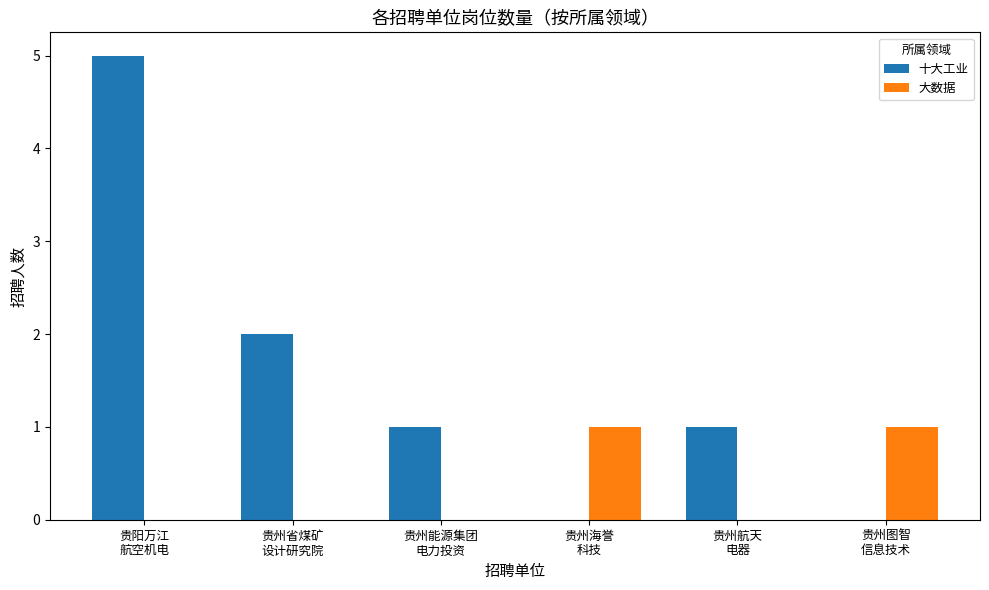

What is the sum of all 十大工业 values?

9